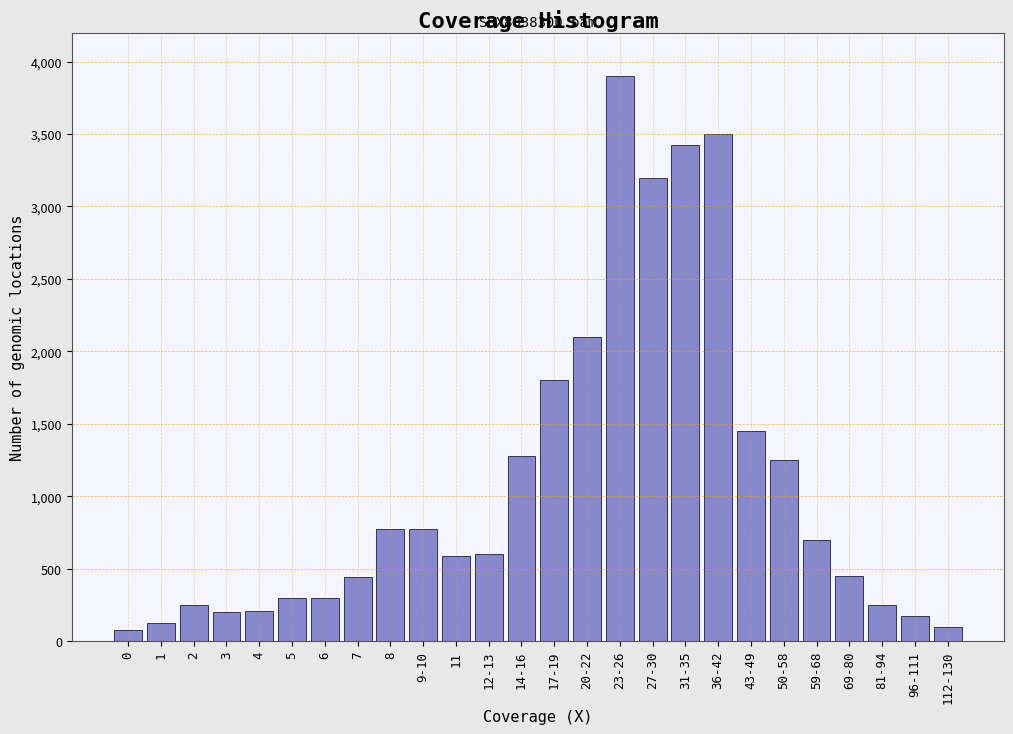

What is the difference between the second highest and minimum values?

3425